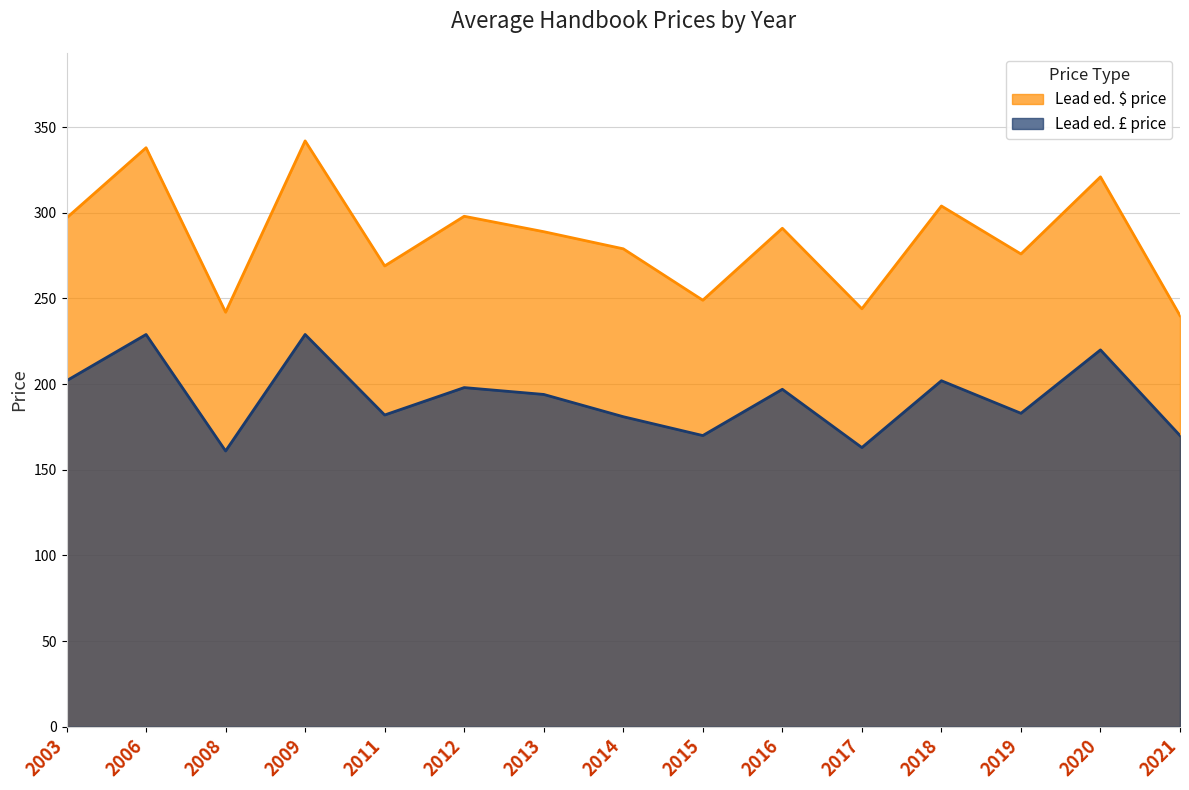

How many values in the Lead ed. $ price series exceed 289?

7